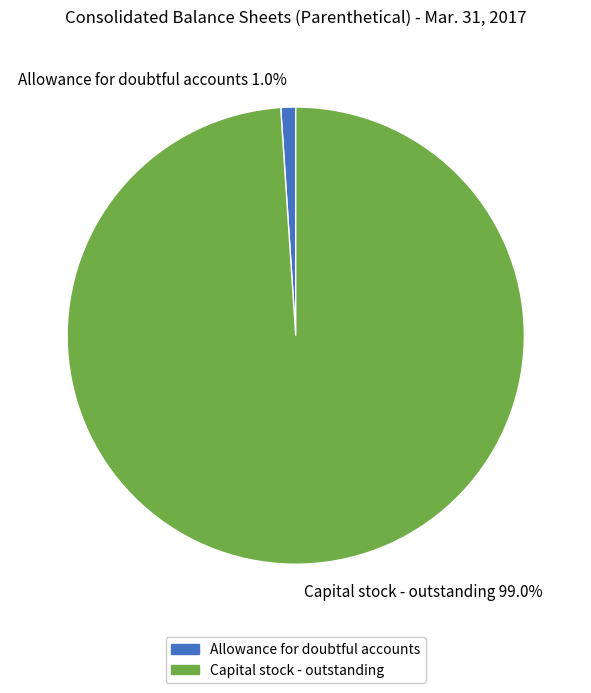

Is it true that Capital stock - outstanding is 99% of the pie?

True